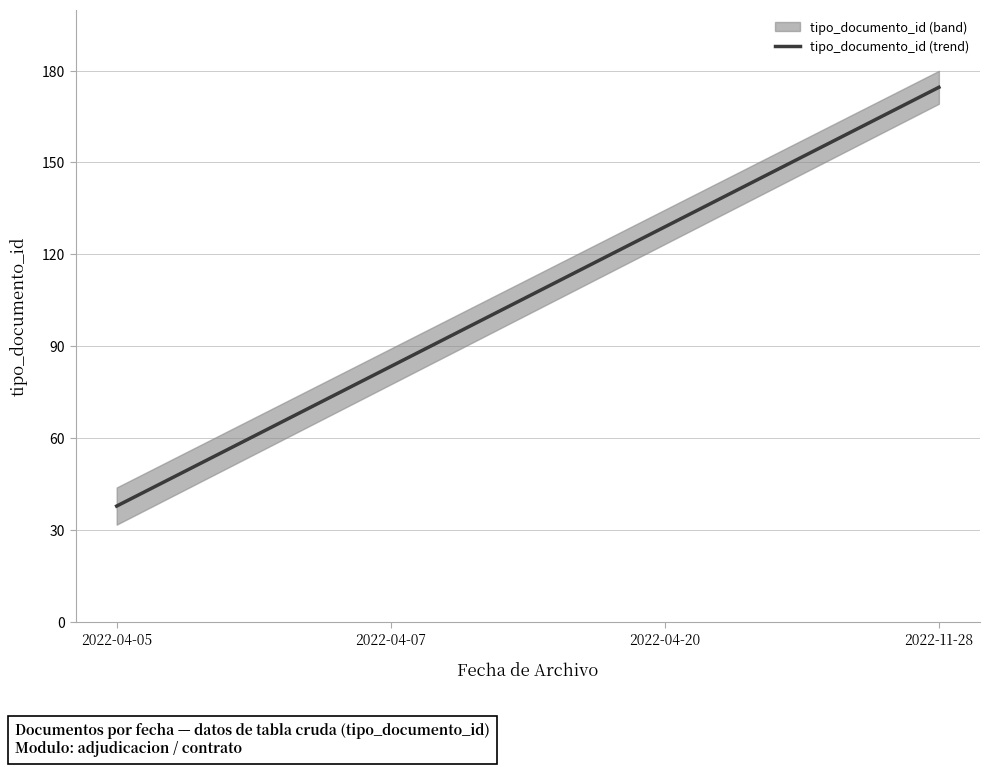

What is the minimum value for tipo_documento_id (trend)?

37.8